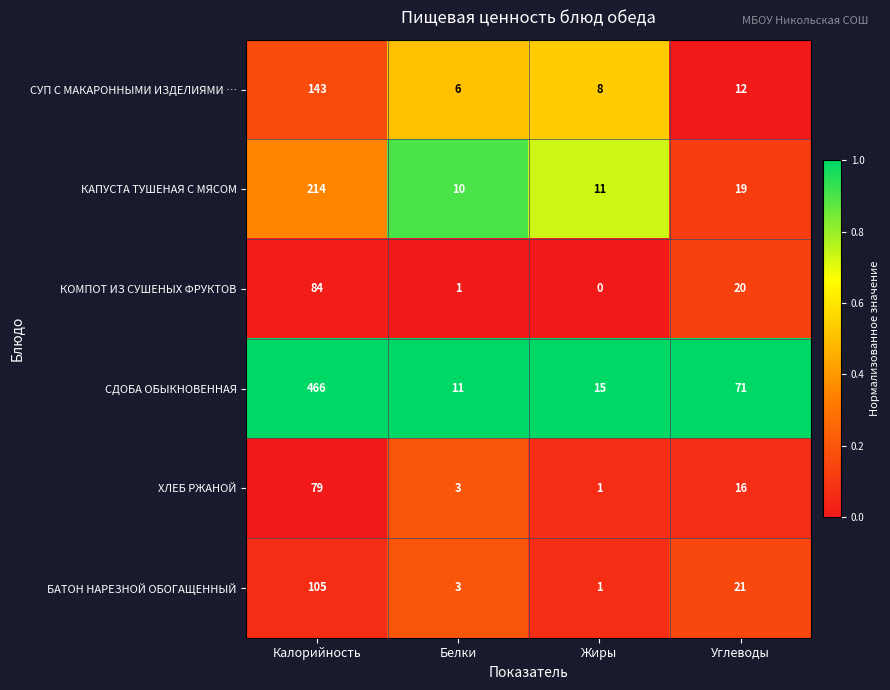

List the series in order of their peak value, highest first.

СДОБА ОБЫКНОВЕННАЯ, КАПУСТА ТУШЕНАЯ С МЯСОМ, СУП С МАКАРОННЫМИ ИЗДЕЛИЯМИ …, БАТОН НАРЕЗНОЙ ОБОГАЩЕННЫЙ, КОМПОТ ИЗ СУШЕНЫХ ФРУКТОВ, ХЛЕБ РЖАНОЙ